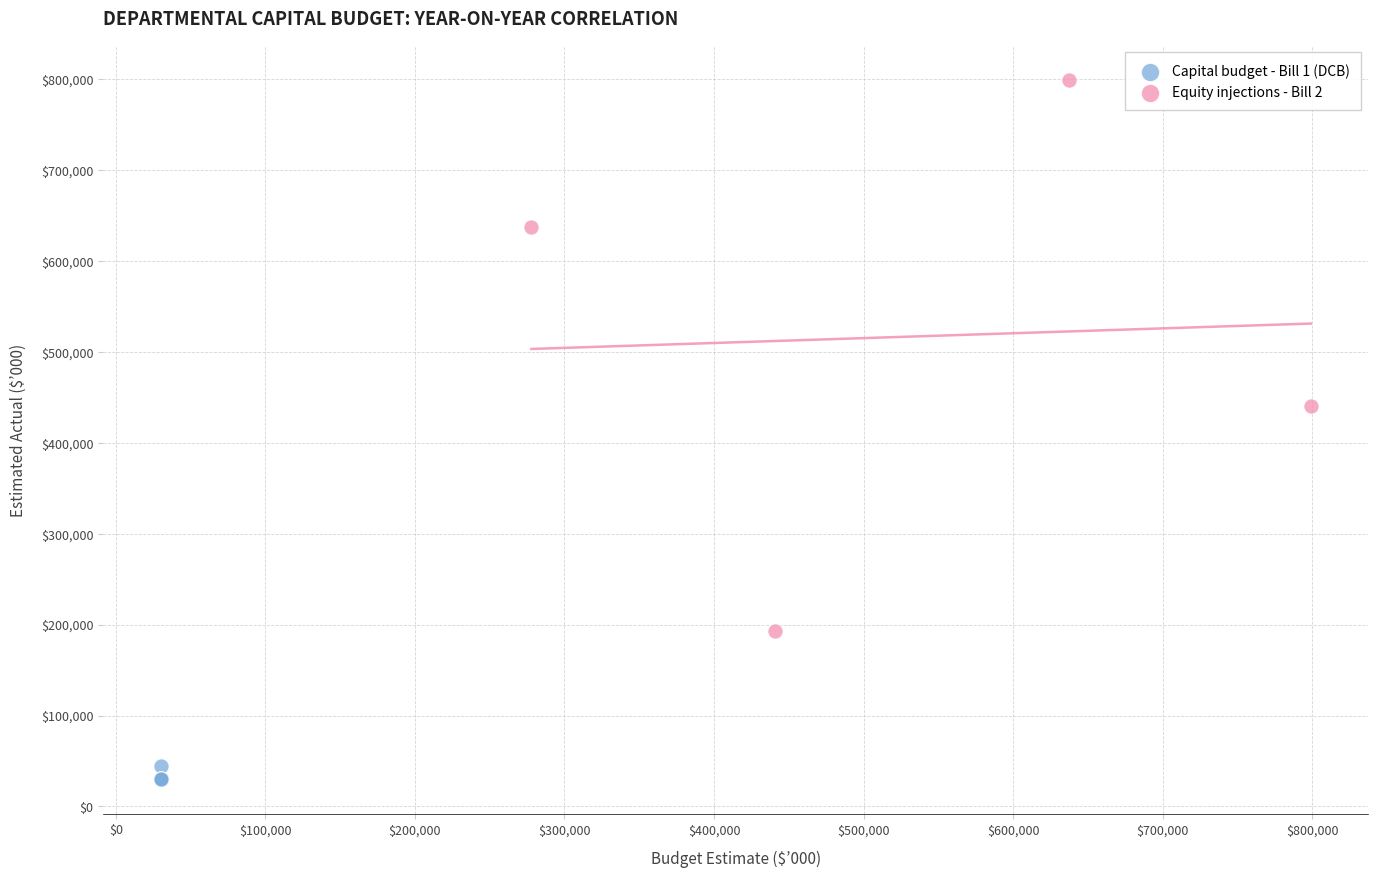

Which series has the widest spread of Y values?

Equity injections - Bill 2